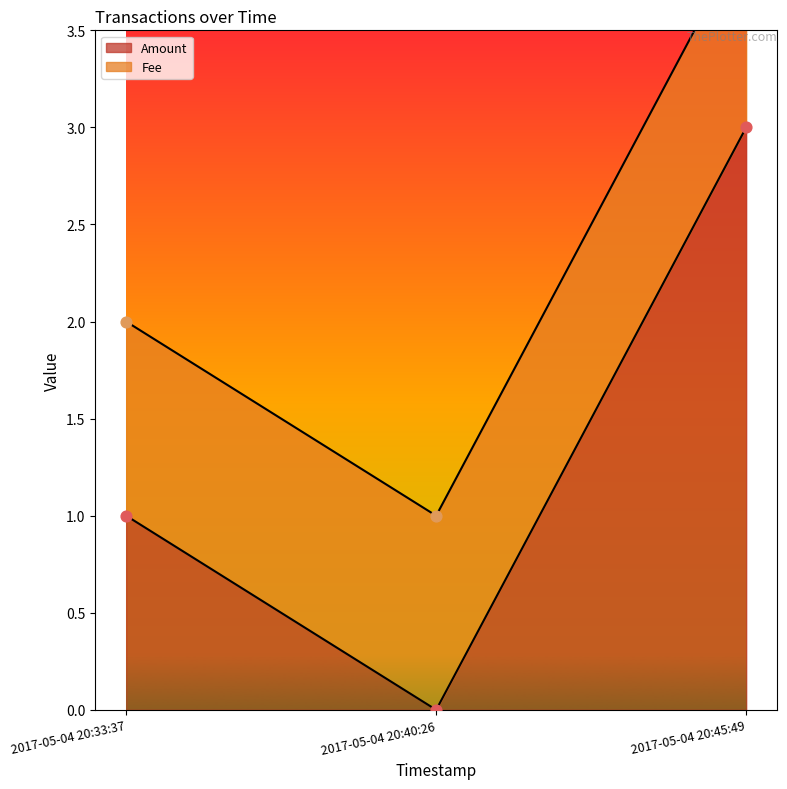

What is the change in value from 2017-05-04 20:40:26 to 2017-05-04 20:45:49?

+3